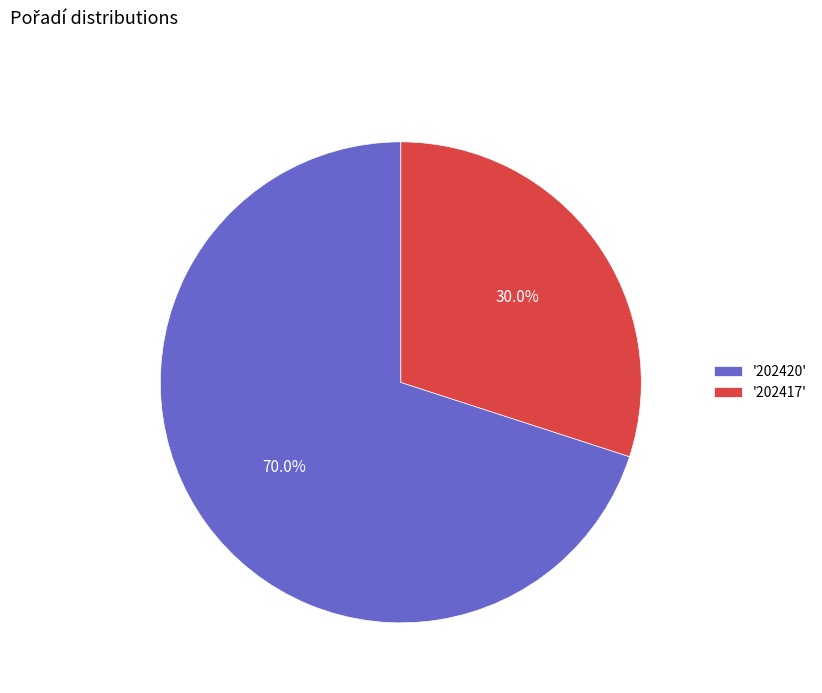

What is the largest slice in the pie chart?

'202420'